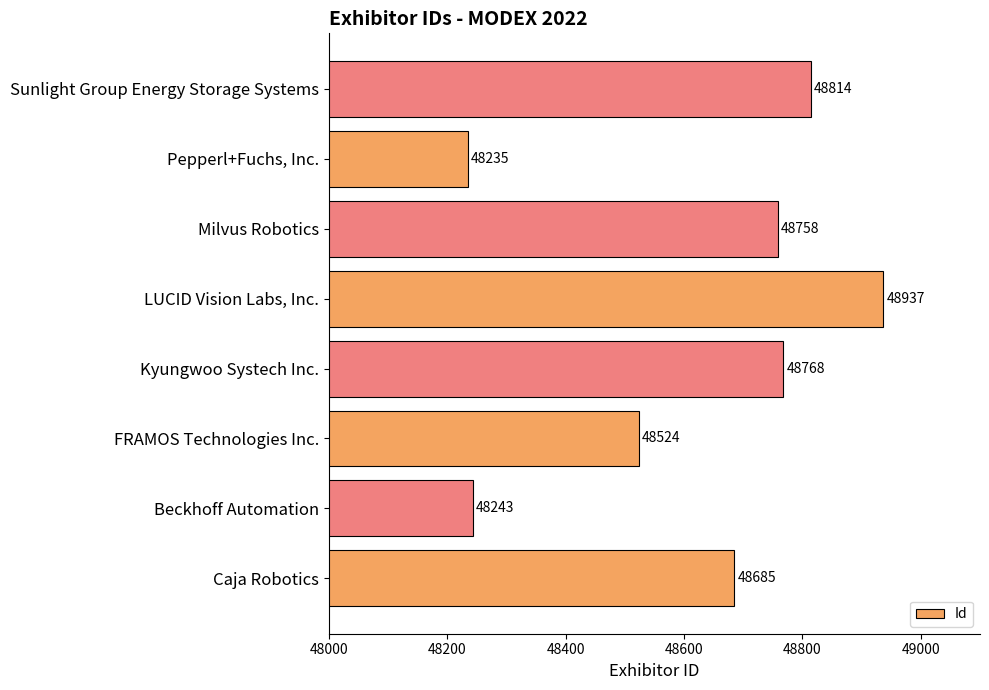

Read the value at Sunlight Group Energy Storage Systems.

48814